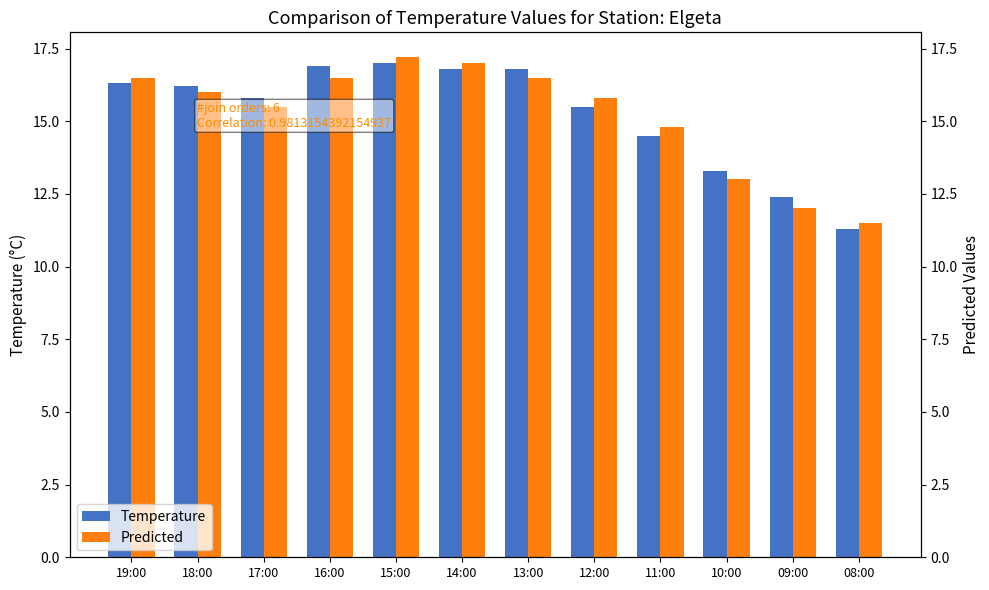

Where does the Predicted series first go above 16?

19:00